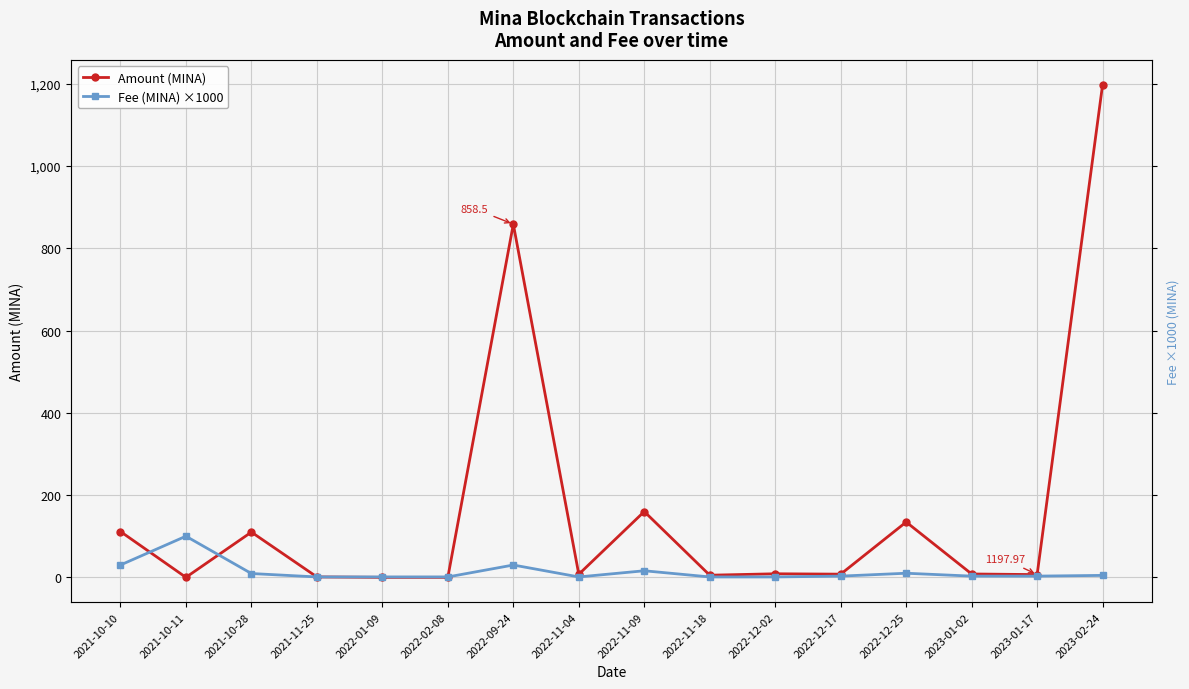

How many lines are shown in the chart?

2